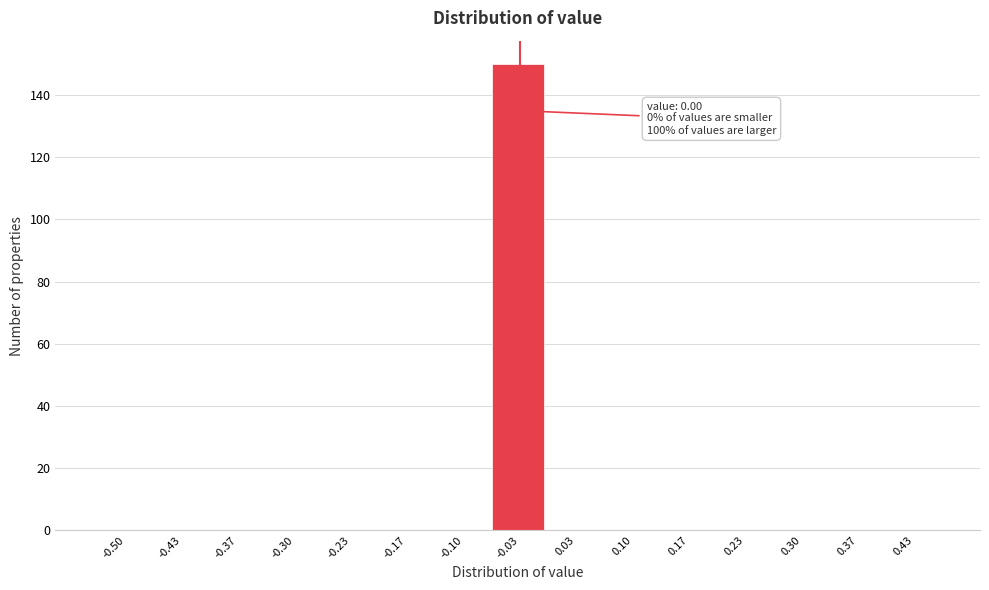

Reading left to right, transcribe all the data shown in this chart.

-0.50=0	-0.43=0	-0.37=0	-0.30=0	-0.23=0	-0.17=0	-0.10=0	-0.03=150	0.03=0	0.10=0	0.17=0	0.23=0	0.30=0	0.37=0	0.43=0